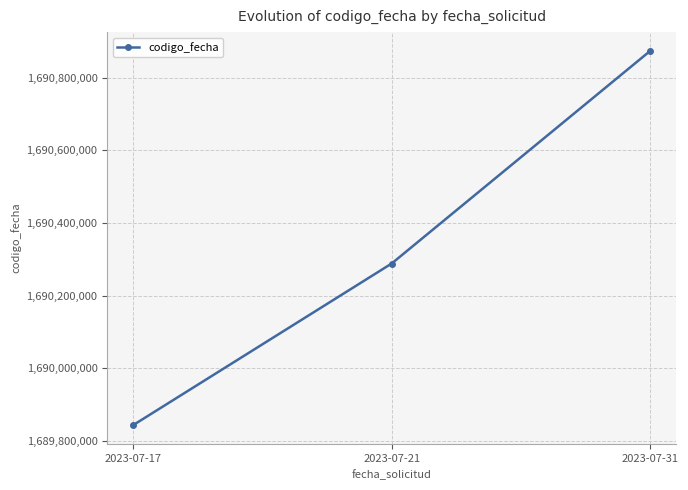

Approximately how many times larger is the value at 2023-07-21 compared to 2023-07-31?

1.0